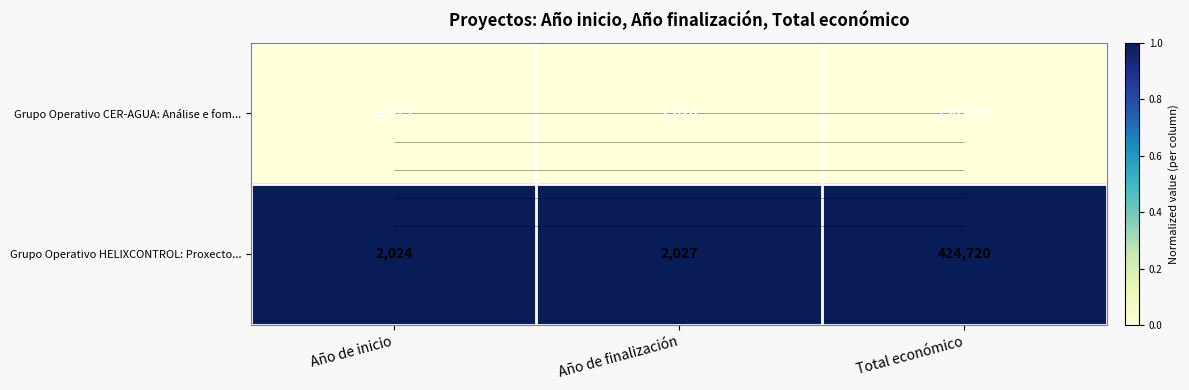

At which label is Grupo Operativo HELIXCONTROL: Proxecto... closest to 1?

Año de inicio